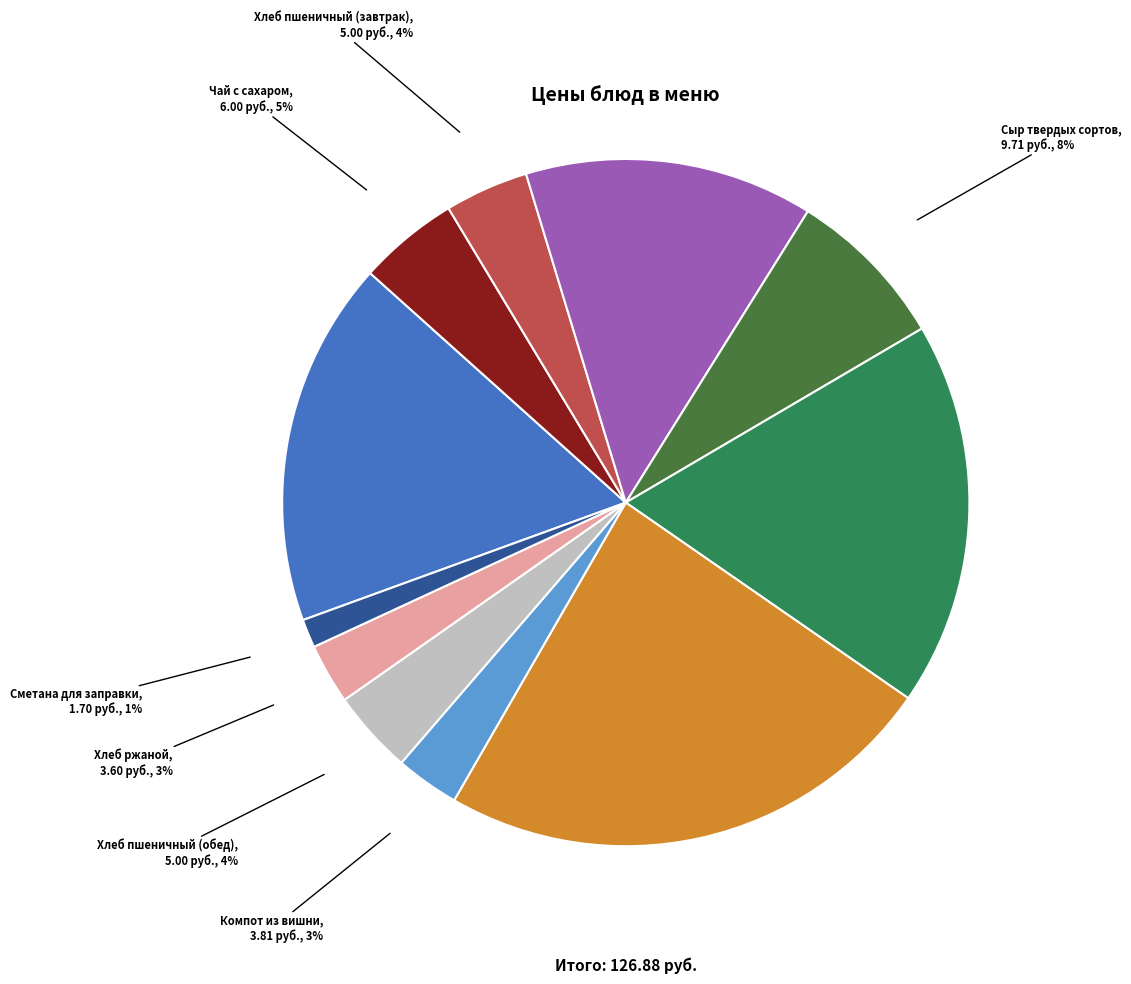

Does any single category account for the majority?

No